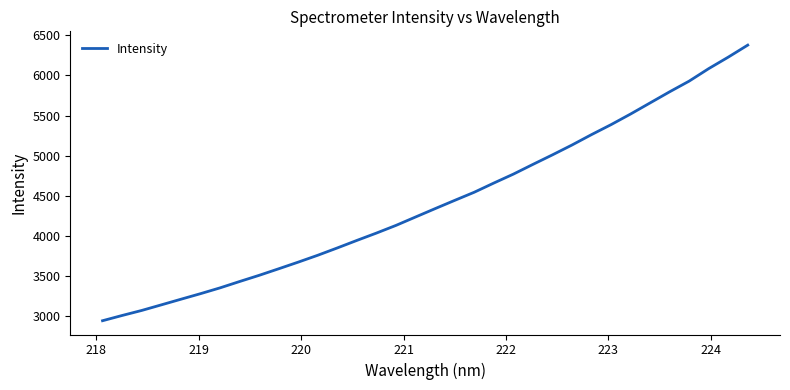

What is the minimum value shown in the chart?

2942.4